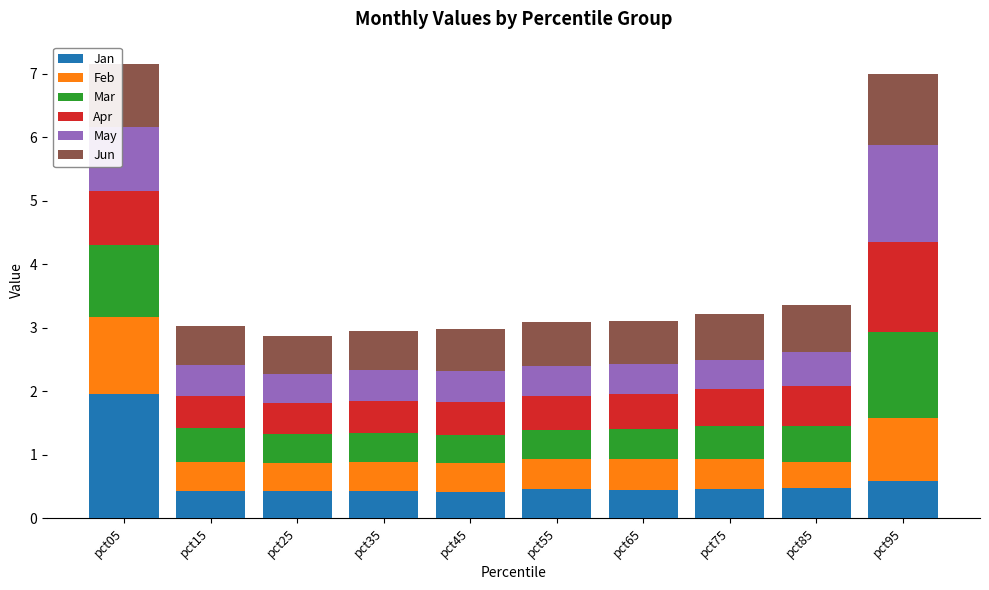

Count the number of categories in the chart.

10